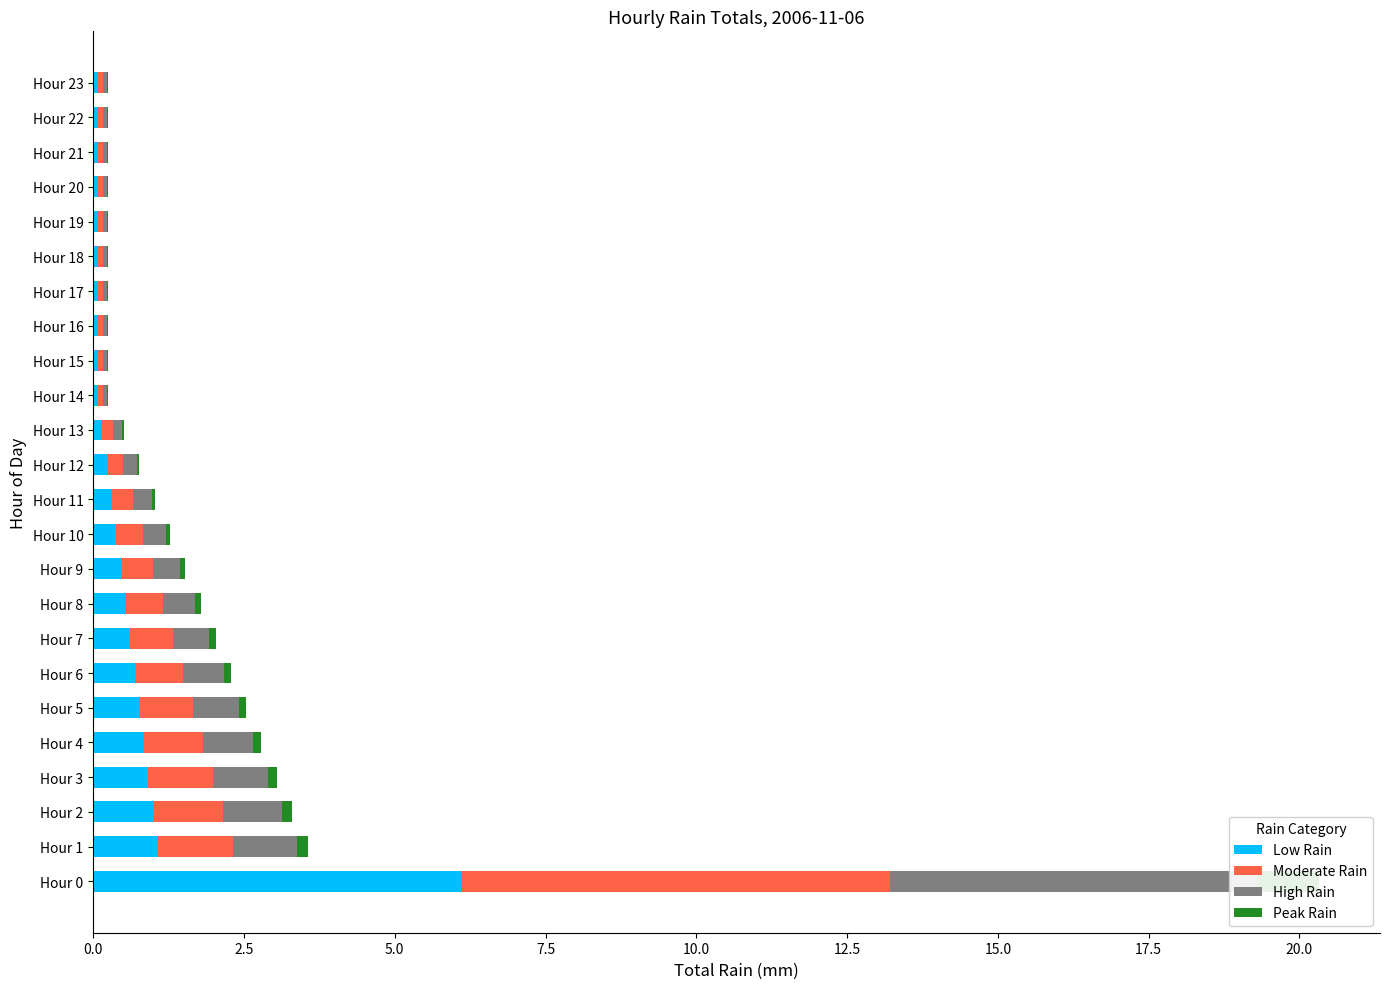

True or false: Moderate Rain has a value of 0.1 at Hour 19.

True